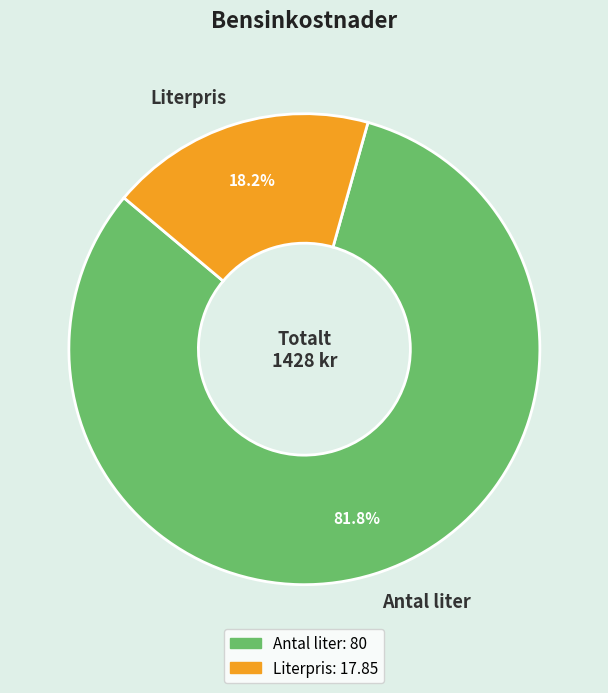

Rank the categories by value from highest to lowest.

Antal liter, Literpris